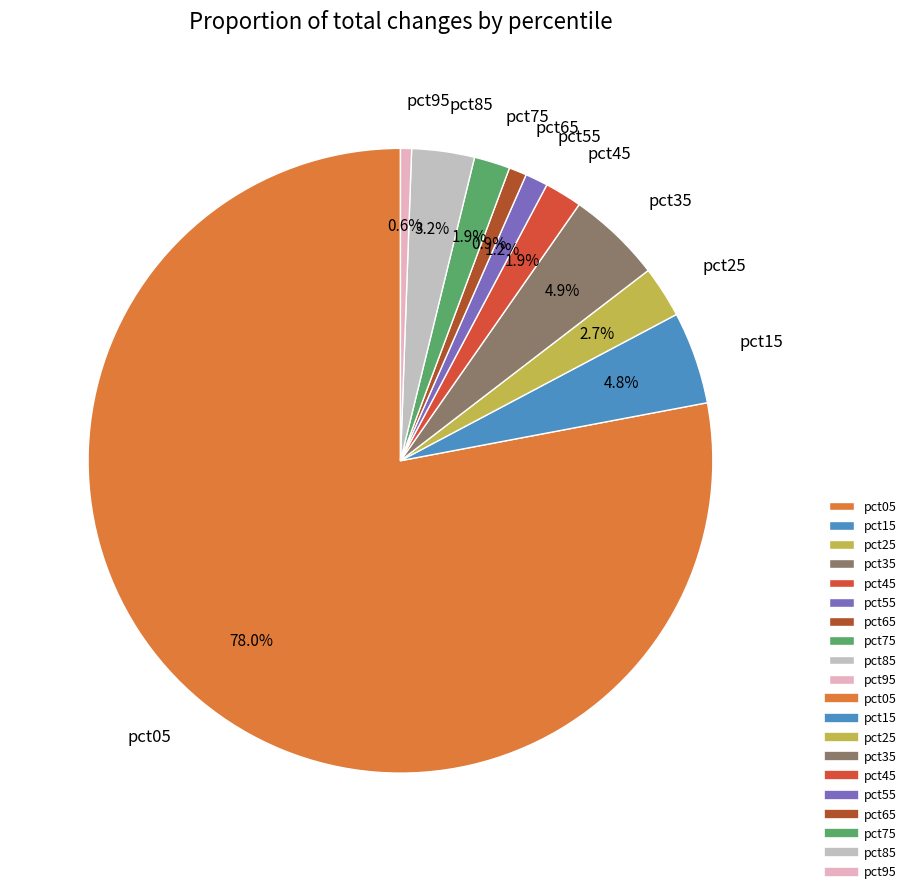

Which category accounts for the majority?

pct05